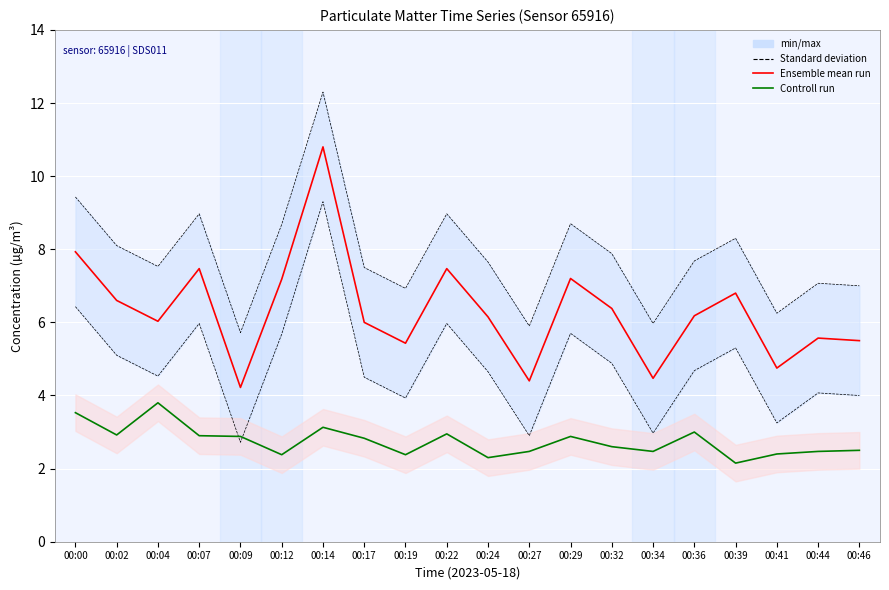

Is the value of P1 (Ensemble mean run) at 00:32 greater than the value of P2 (Controll run) at 00:41?

Yes